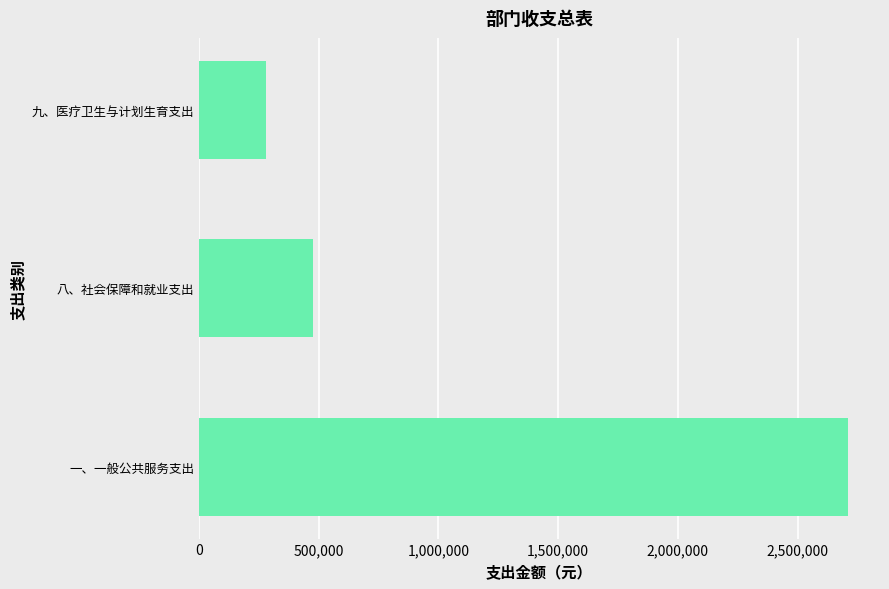

Rank the categories by value from lowest to highest.

九、医疗卫生与计划生育支出, 八、社会保障和就业支出, 一、一般公共服务支出